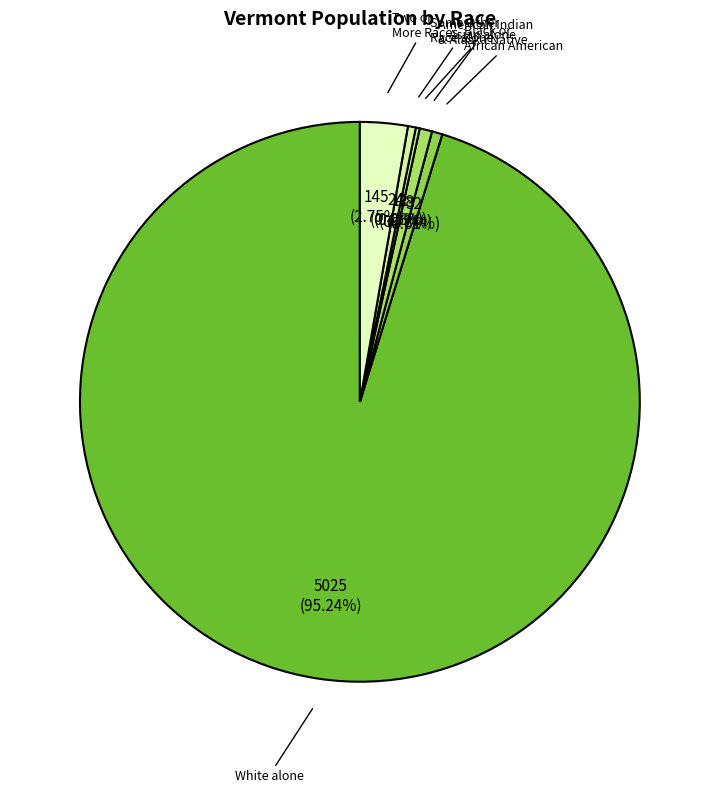

To the nearest percent, what is the average slice percentage?

17%